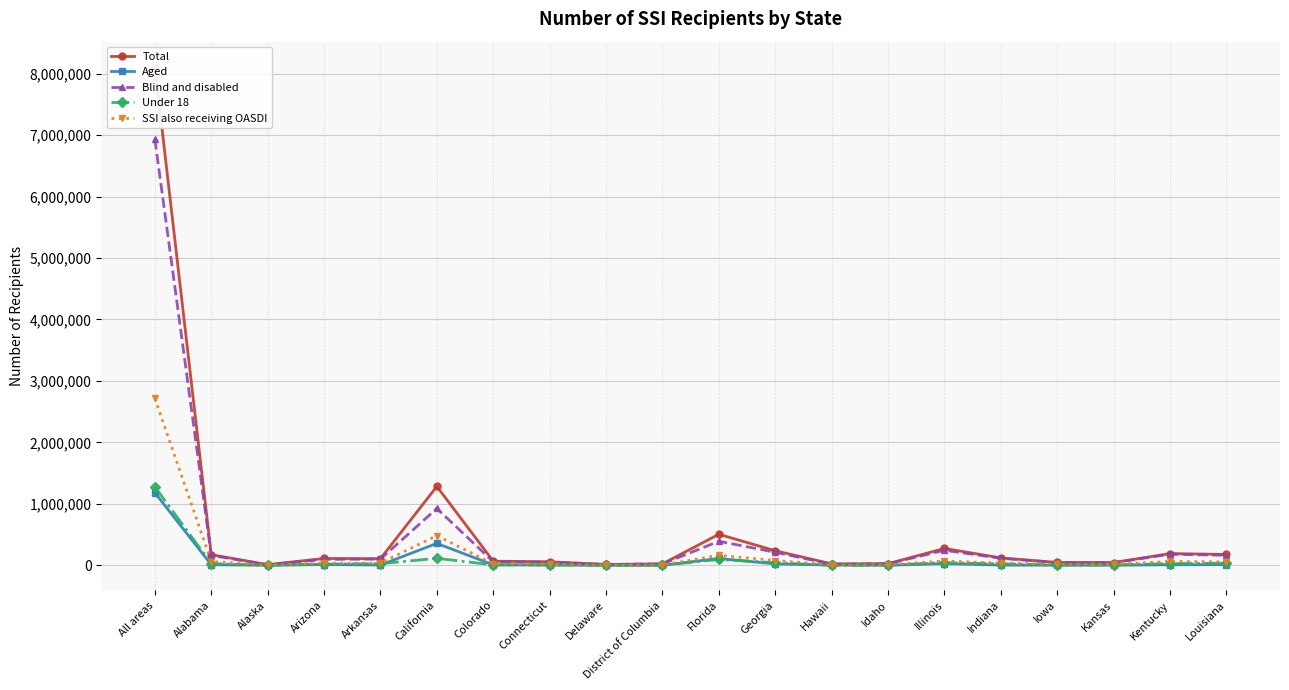

Which series has the widest spread of values?

Total